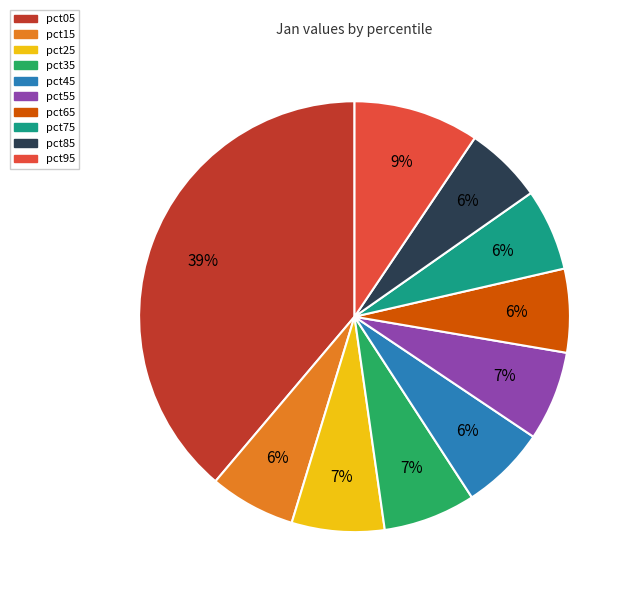

How many segments does this pie chart have?

10